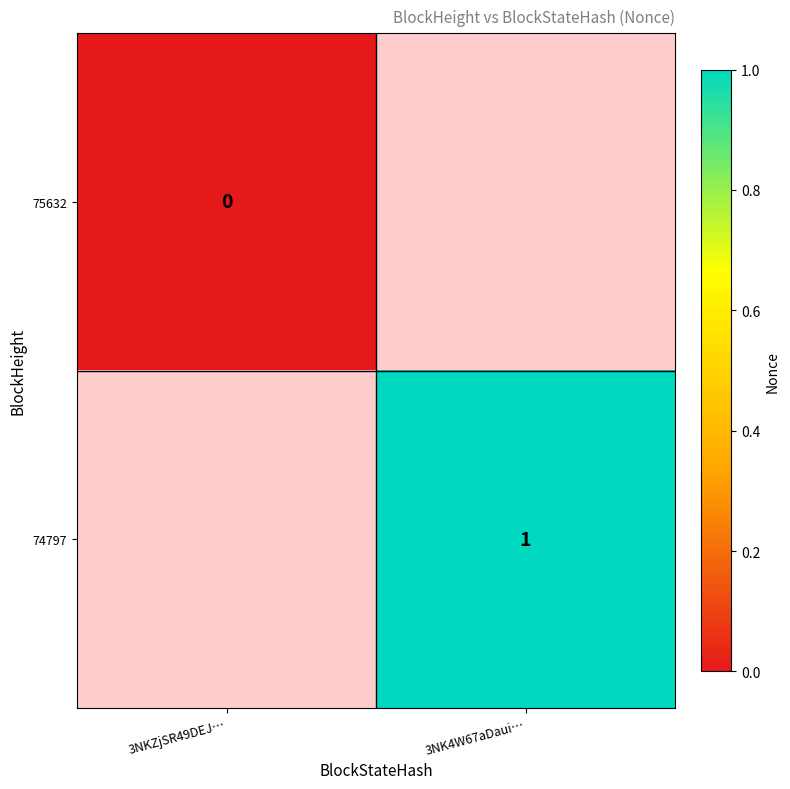

True or false: 74797 has a value of 1 at 3NK4W67aDaui….

True